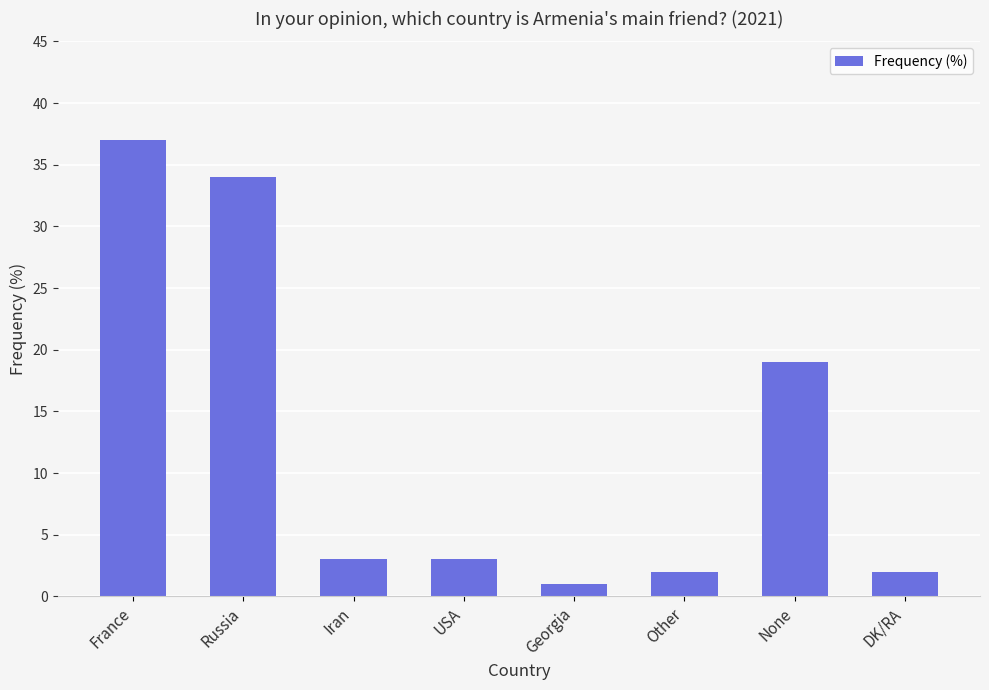

Is it true that the value at Georgia is 1?

True